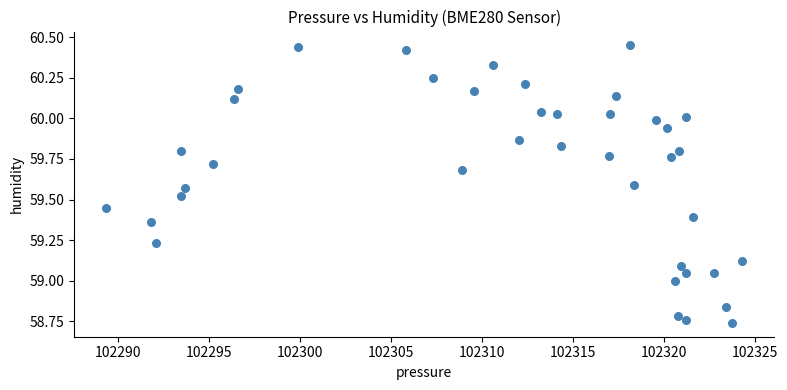

What is the range of Y values (max minus min)?

1.7